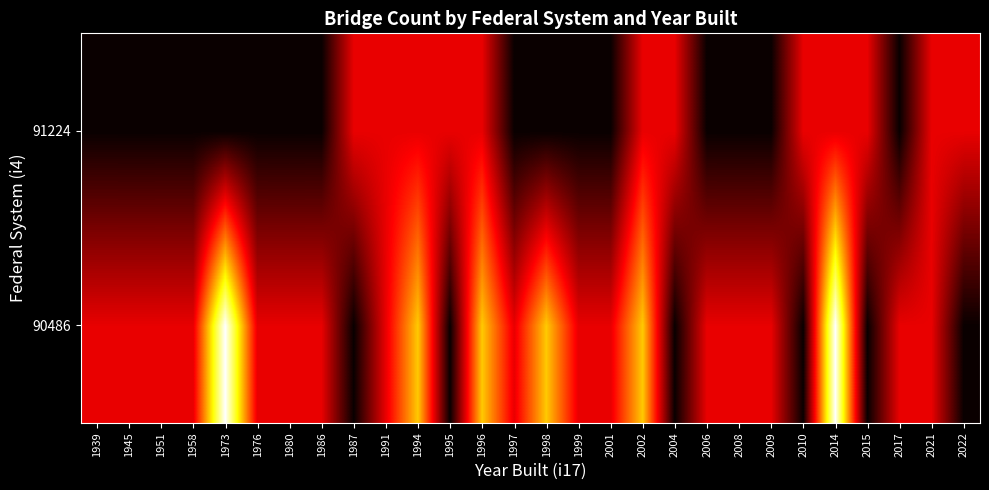

What is the spread (max minus min) of values at 1987?

0.3